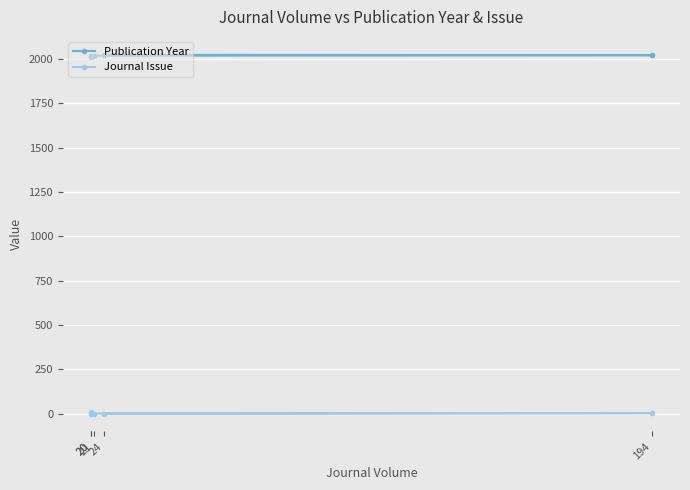

Does the chart display data point markers on the line(s)?

Yes